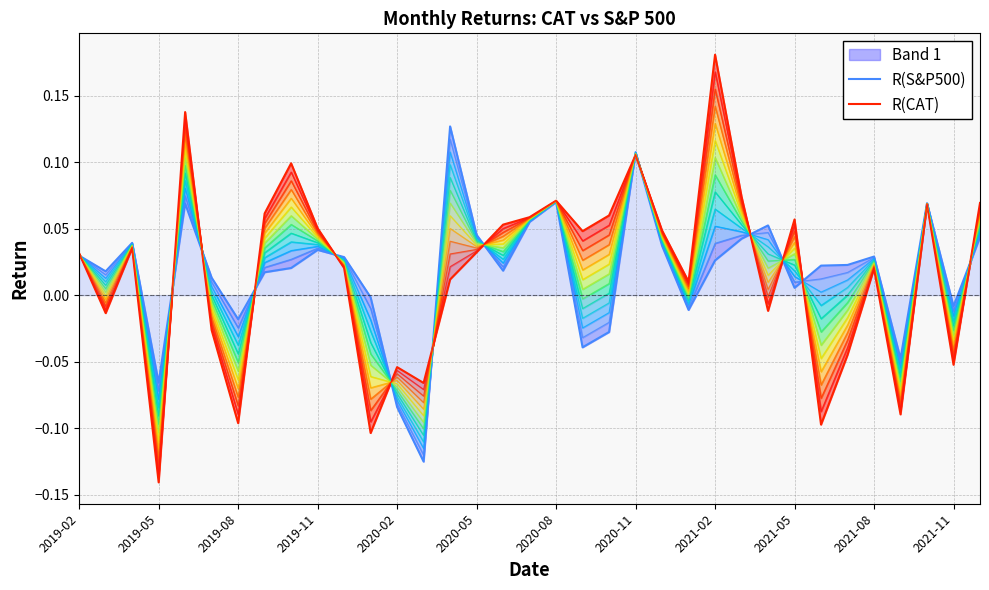

After their last crossing, which series has the higher values: R(S&P500) or R(CAT)?

R(CAT)